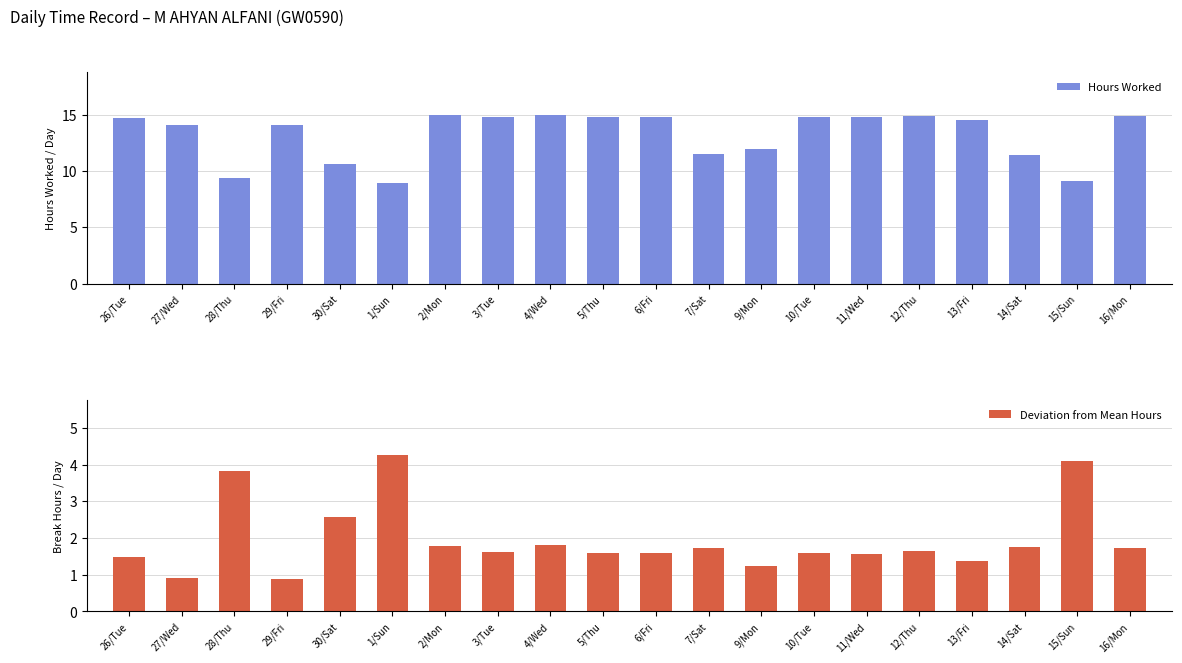

What is the difference between the maximum and second lowest values in the Deviation from Mean Hours series?

3.4